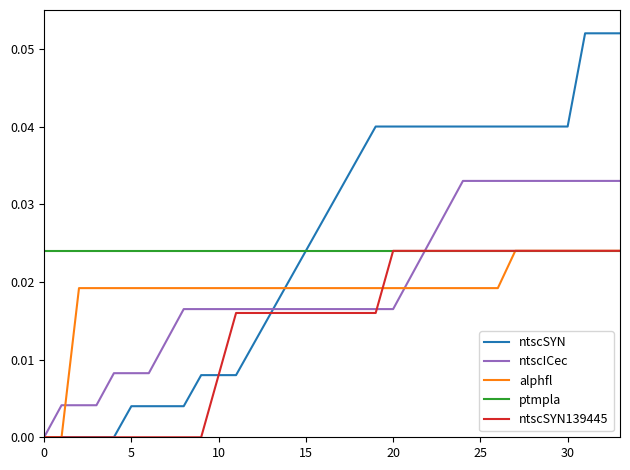

Rank the series by their maximum value, from lowest to highest.

alphfl, ptmpla, ntscSYN139445, ntscICec, ntscSYN